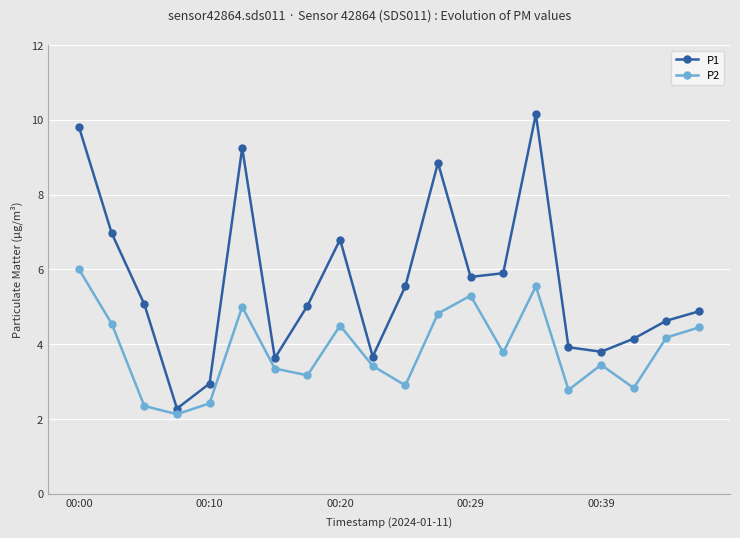

True or false: P2 has more than 0 points higher than both neighbors.

True